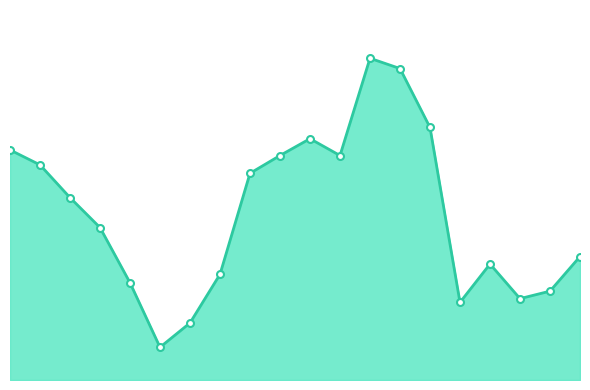

Count the number of categories in the chart.

20